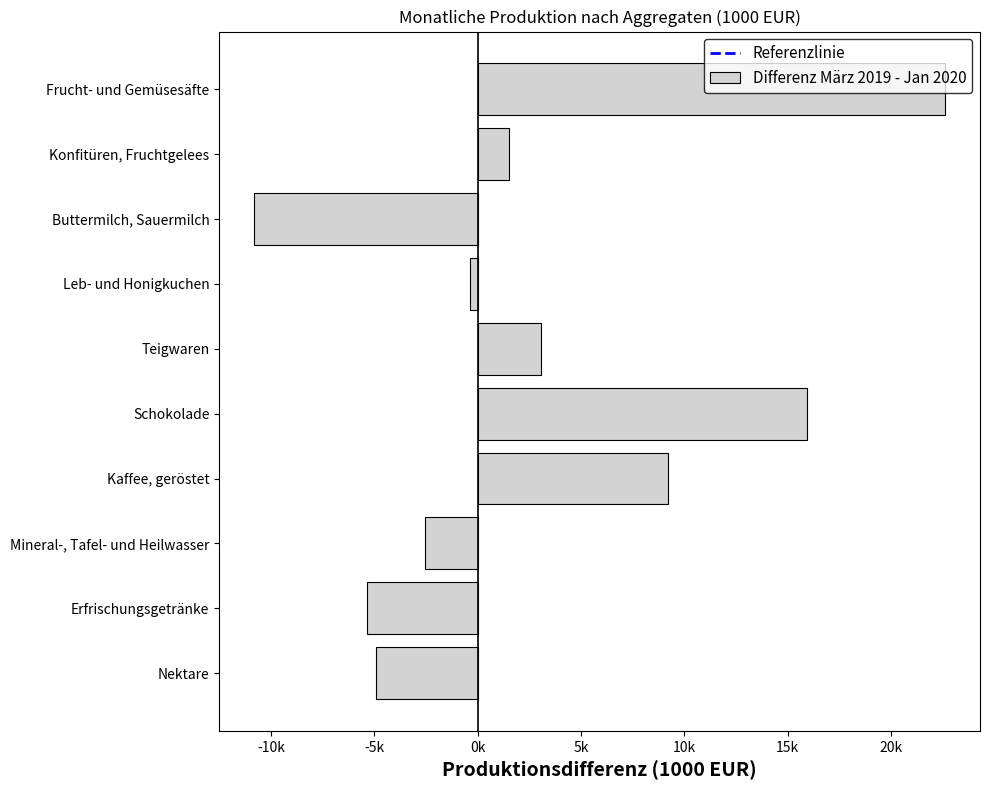

What is the difference between the second highest and minimum values?

26790.6